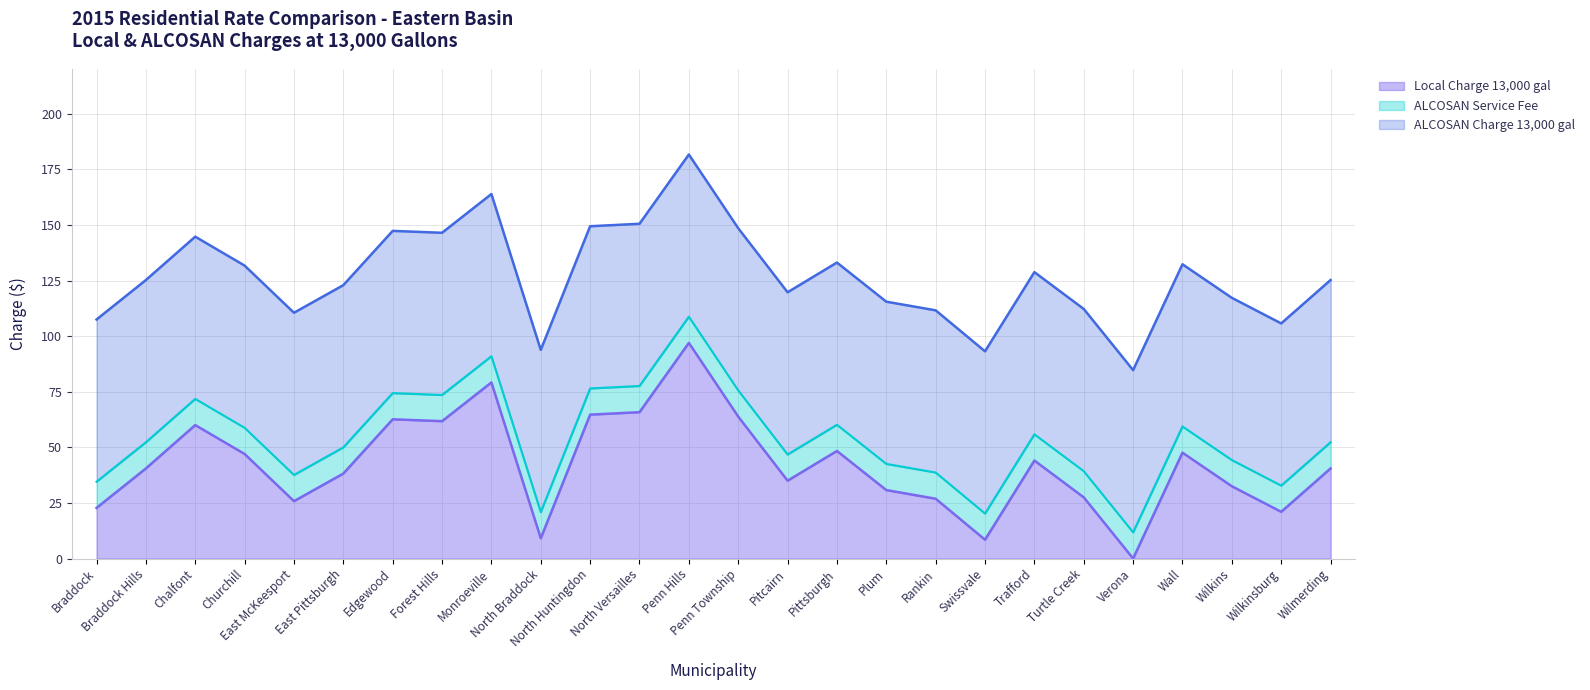

Count the number of data series in this chart.

3